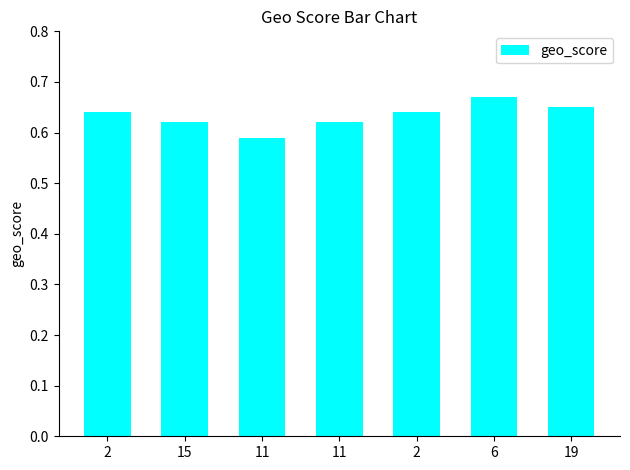

Rank the categories by value from lowest to highest.

11, 15, 11, 2, 2, 19, 6